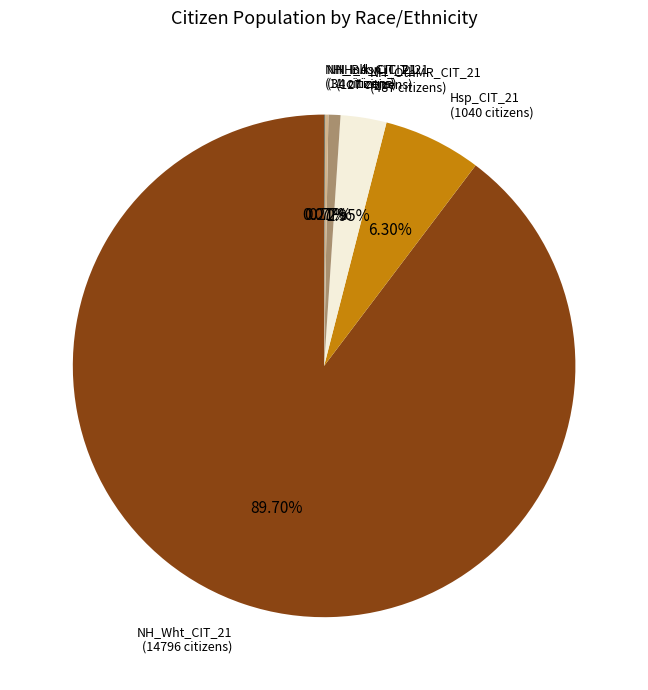

Is there a majority slice in this chart?

Yes